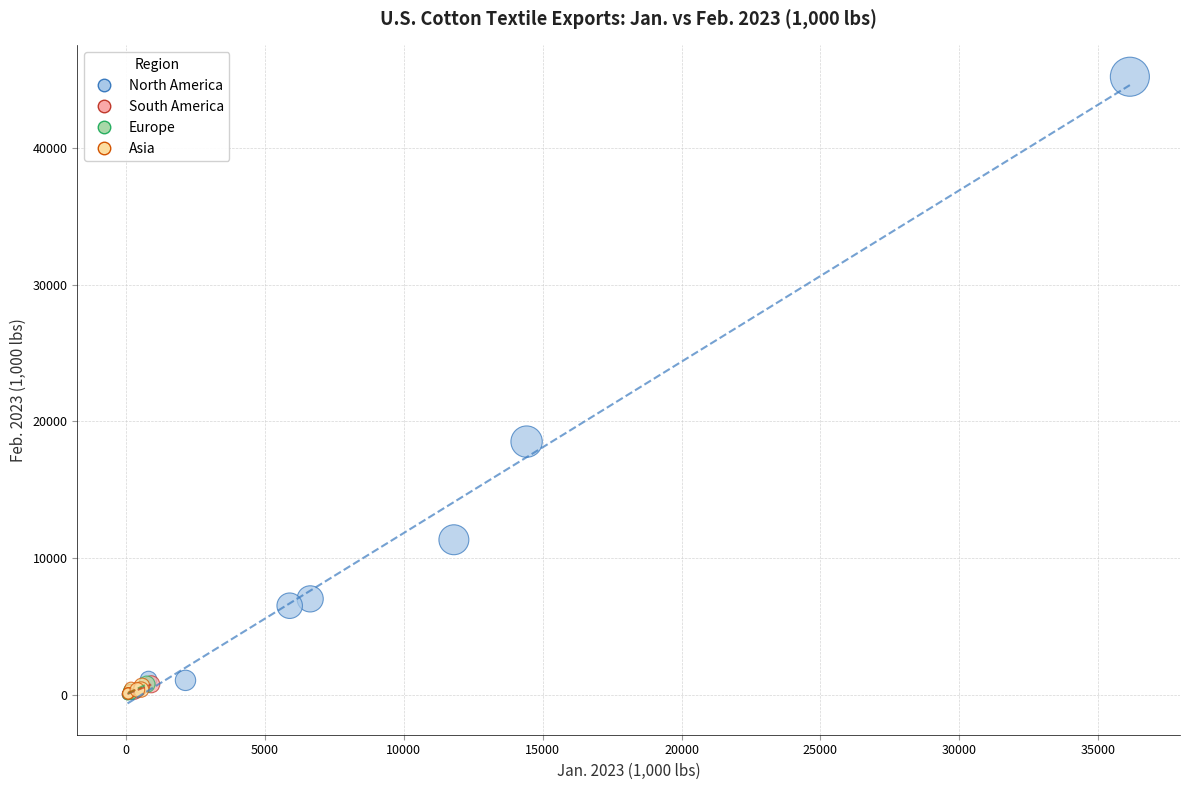

Which series contains the highest Y value?

North America